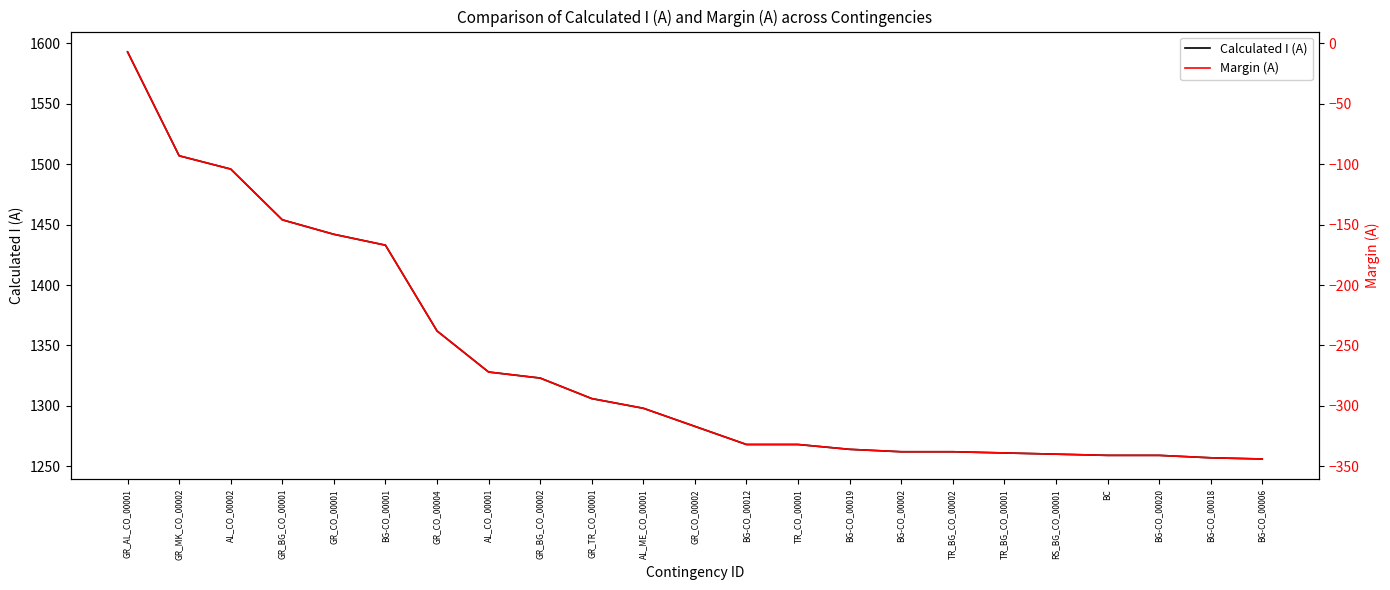

Which has a higher value, AL_ME_CO_00001 or BG-CO_00019?

AL_ME_CO_00001